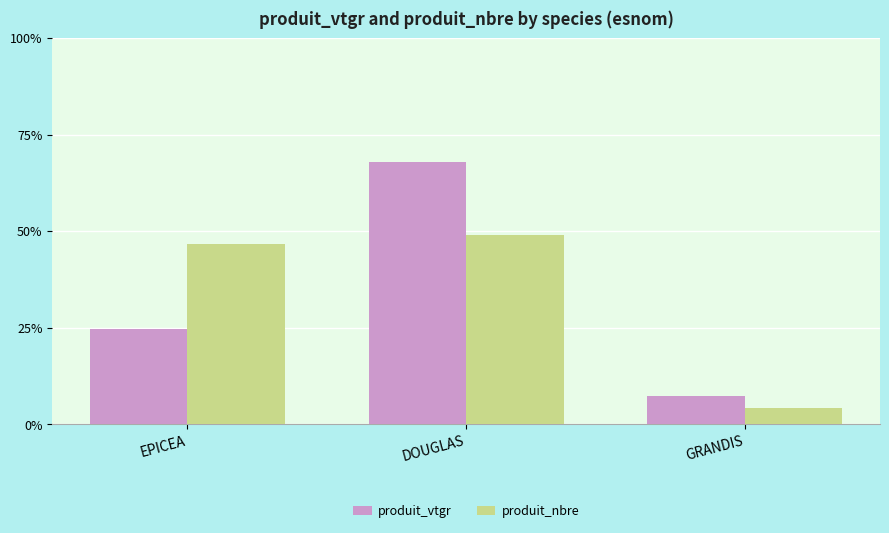

What is the total value across all series at GRANDIS?

11.7